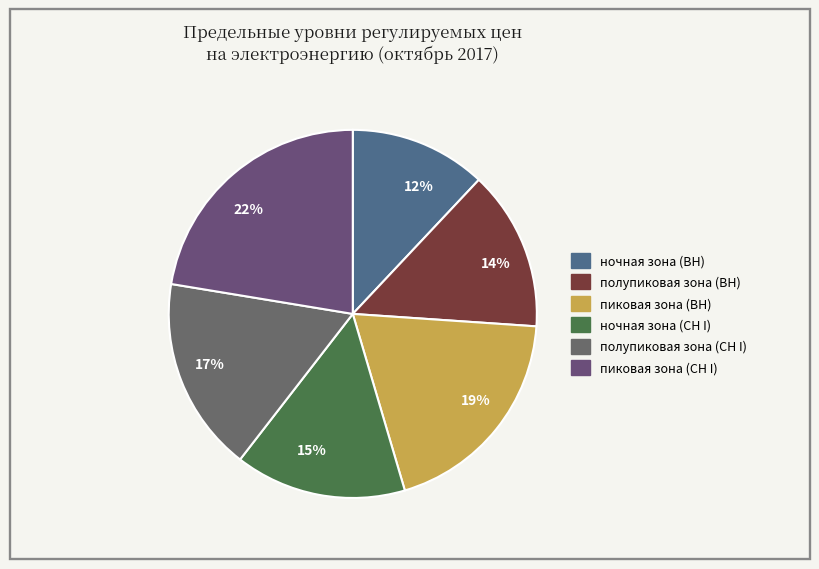

Rank the categories by value from lowest to highest.

ночная зона (ВН), полупиковая зона (ВН), ночная зона (СН I), полупиковая зона (СН I), пиковая зона (ВН), пиковая зона (СН I)